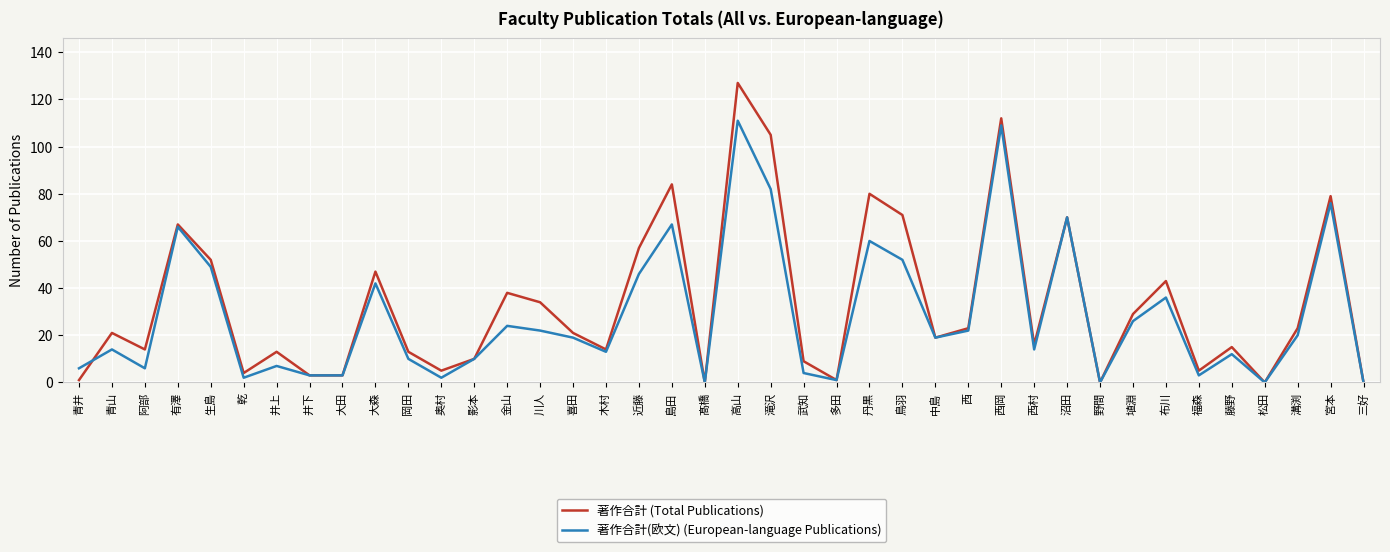

Reading right to left, list all the values displayed in this chart.

著作合計 (Total Publications): 三好=0	宮本=79	溝渕=23	松田=0	藤野=15	福森=5	布川=43	埴淵=29	野間=0	沼田=70	西村=16	西岡=112	西=23	中島=19	鳥羽=71	丹黒=80	多田=1	武知=9	滝沢=105	高山=127	髙橋=0	島田=84	近藤=57	木村=14	喜田=21	川人=34	金山=38	影本=10	奥村=5	岡田=13	大森=47	大田=3	井下=3	井上=13	乾=4	生島=52	有澤=67	阿部=14	青山=21	青井=1
著作合計(欧文) (European-language Publications): 三好=0	宮本=76	溝渕=20	松田=0	藤野=12	福森=3	布川=36	埴淵=26	野間=0	沼田=70	西村=14	西岡=109	西=22	中島=19	鳥羽=52	丹黒=60	多田=1	武知=4	滝沢=82	高山=111	髙橋=0	島田=67	近藤=46	木村=13	喜田=19	川人=22	金山=24	影本=10	奥村=2	岡田=10	大森=42	大田=3	井下=3	井上=7	乾=2	生島=49	有澤=66	阿部=6	青山=14	青井=6